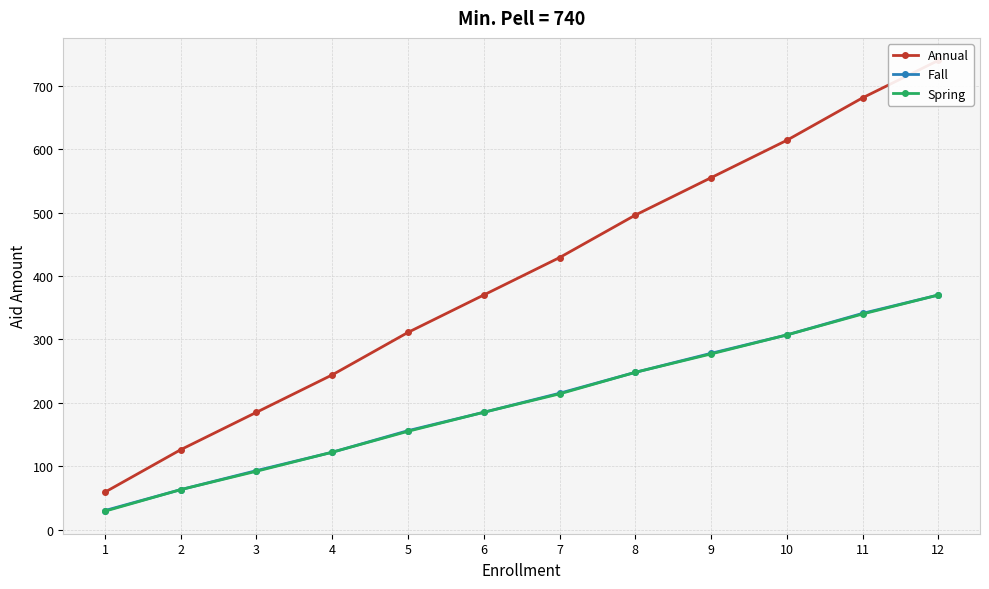

True or false: Fall and Annual cross at least once.

False